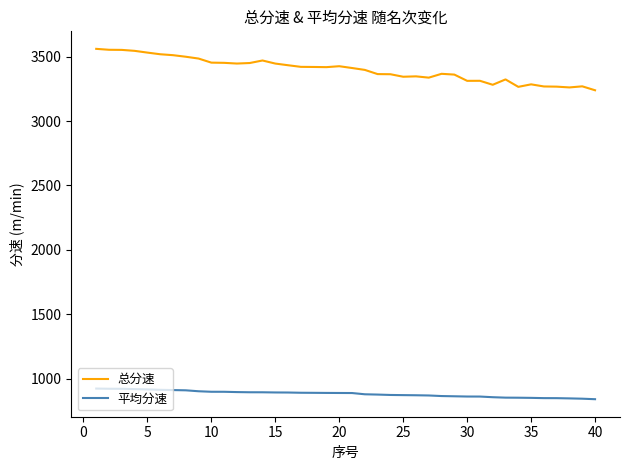

What is the difference between the maximum and minimum values in the 平均分速 series?

82.7